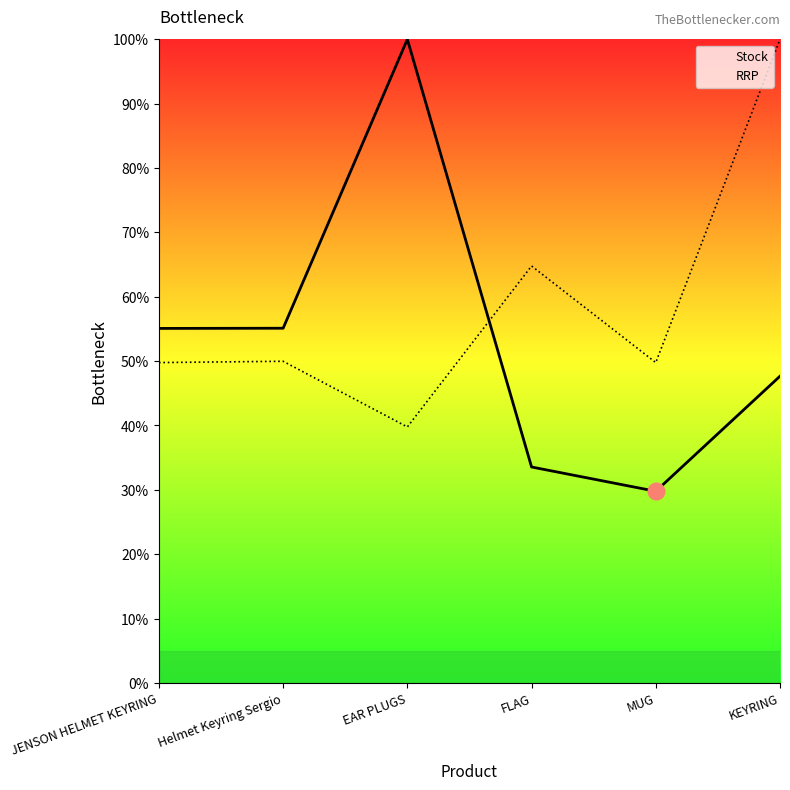

At how many categories does at least one series exceed 59?

3